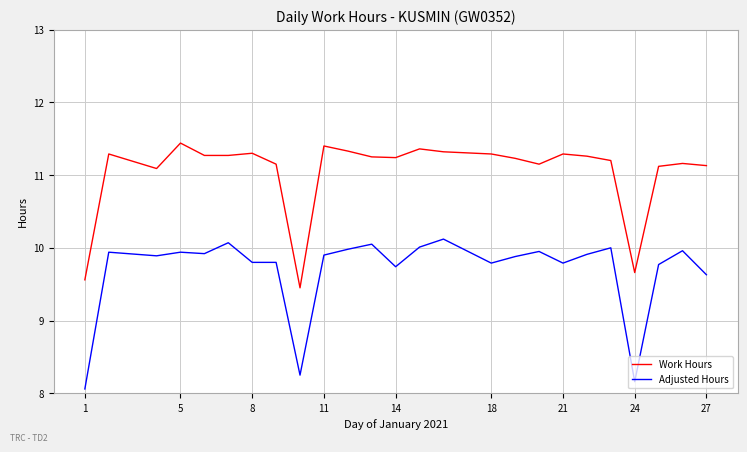

List the series in order of their overall mean, lowest first.

Adjusted Hours, Work Hours